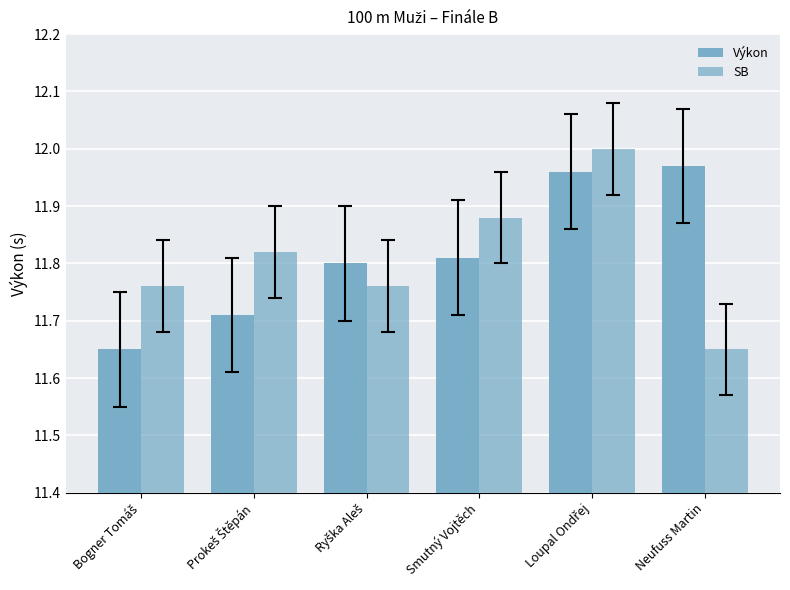

Reading left to right, extract all data points from this chart.

Výkon: 11.7	11.7	11.8	11.8	12.0	12.0
SB: 11.8	11.8	11.8	11.9	12.0	11.7